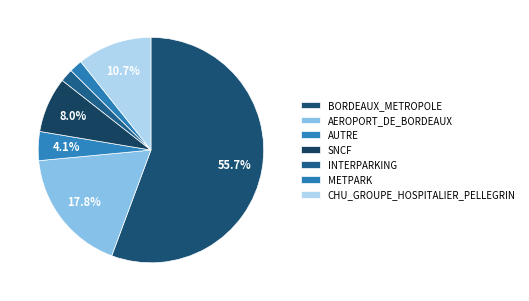

How many segments does this pie chart have?

7